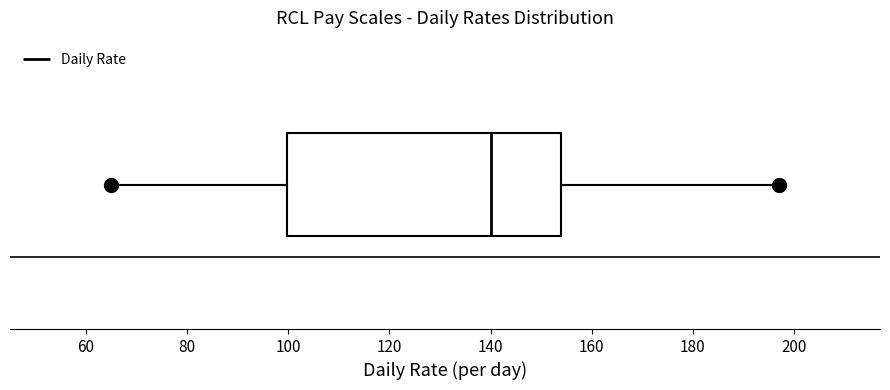

Transcribe this box plot: give where the median line is, the range the box spans, and where the two whiskers end, as read against the x-axis. The values are not printed on the chart, so give them approximately, as read against the axis.

median 140, box 100 to 154, whiskers 66 to 198